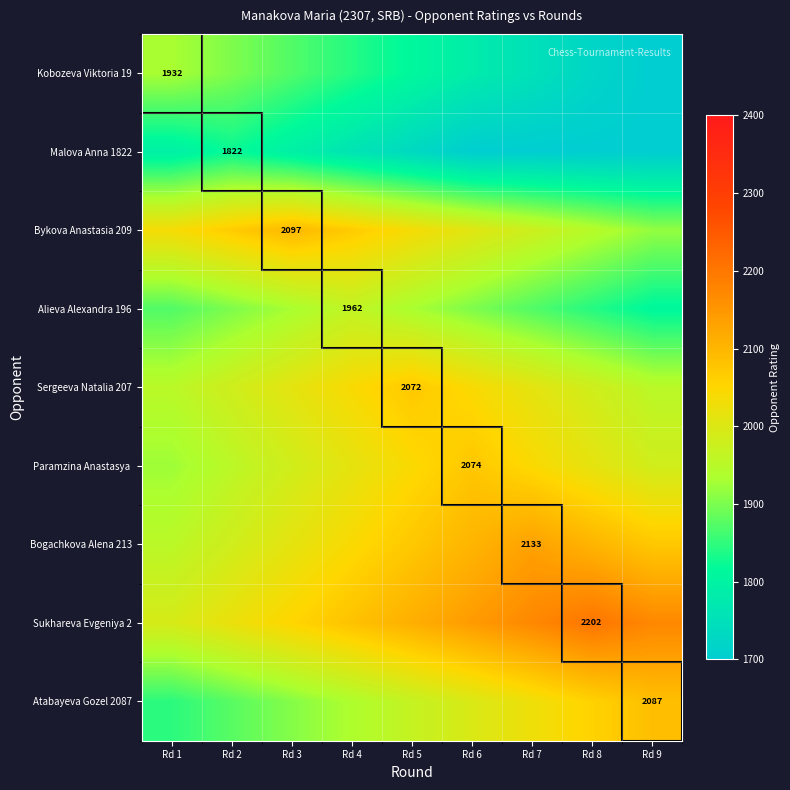

The value of Bogachkova Alena 213 at Rd 7 is 3099. True or false?

False